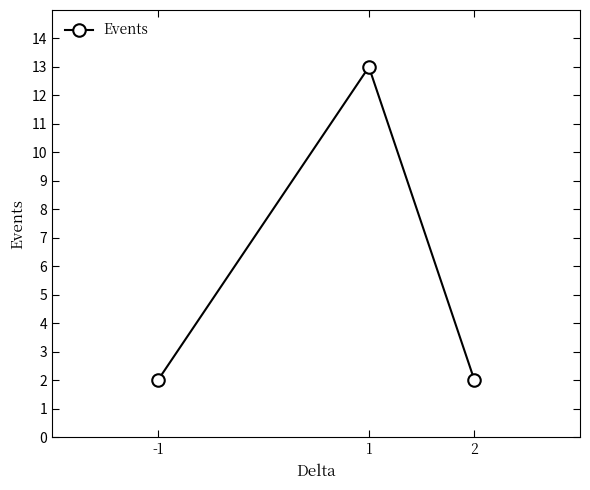

Does the chart have visible grid lines?

No